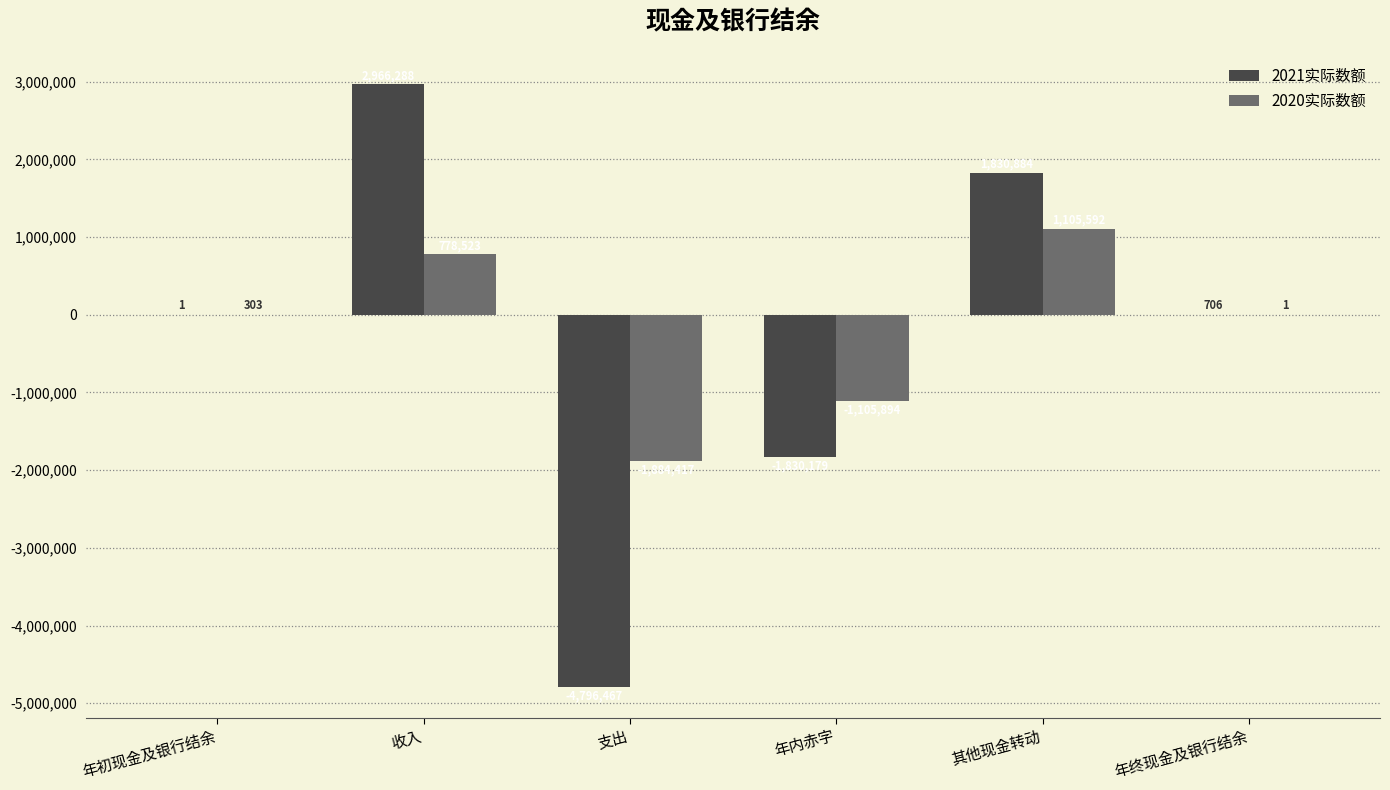

Read the 2021实际数额 value at 年内赤字, to the nearest 10.

-1830180